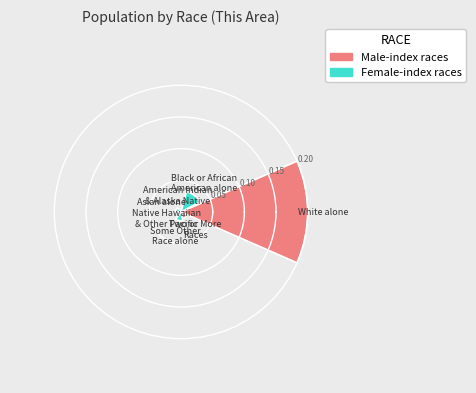

What is the sum of all values?

0.3